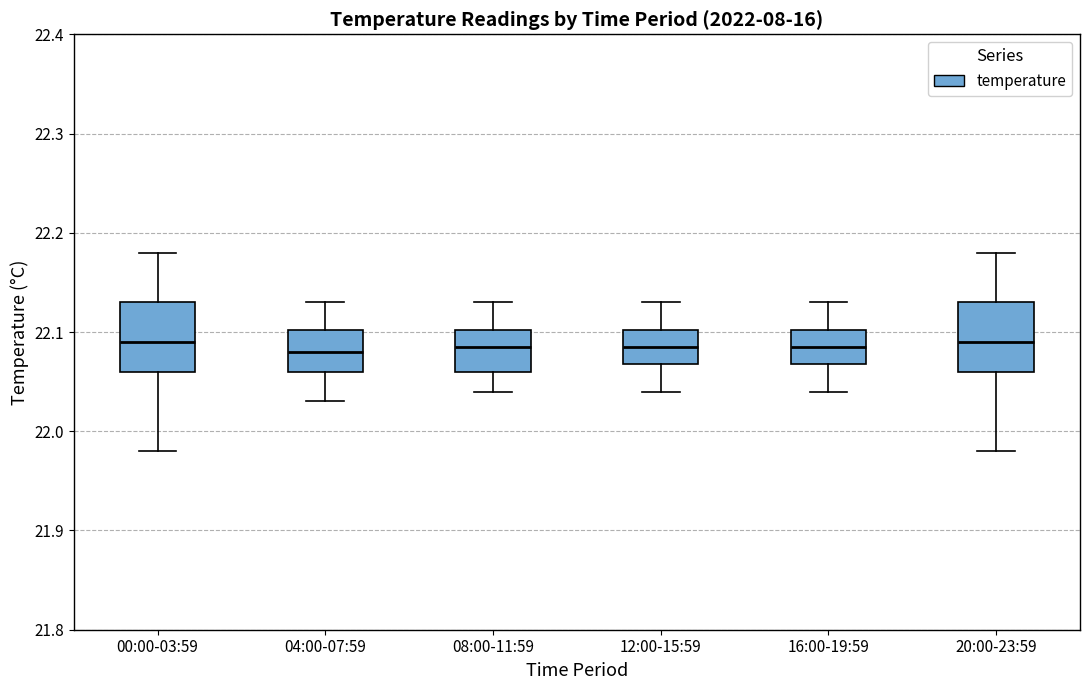

Reading left to right, read every box against the y-axis: the position of its median line, the range the box covers, and the ends of its whiskers. The values are not printed on the chart, so give them approximately, as read against the axis.

00:00-03:59: median 22.09, box 22.06 to 22.13, whiskers 21.98 to 22.18
04:00-07:59: median 22.08, box 22.06 to 22.10, whiskers 22.03 to 22.13
08:00-11:59: median 22.09, box 22.06 to 22.10, whiskers 22.04 to 22.13
12:00-15:59: median 22.09, box 22.07 to 22.10, whiskers 22.04 to 22.13
16:00-19:59: median 22.09, box 22.07 to 22.10, whiskers 22.04 to 22.13
20:00-23:59: median 22.09, box 22.06 to 22.13, whiskers 21.98 to 22.18